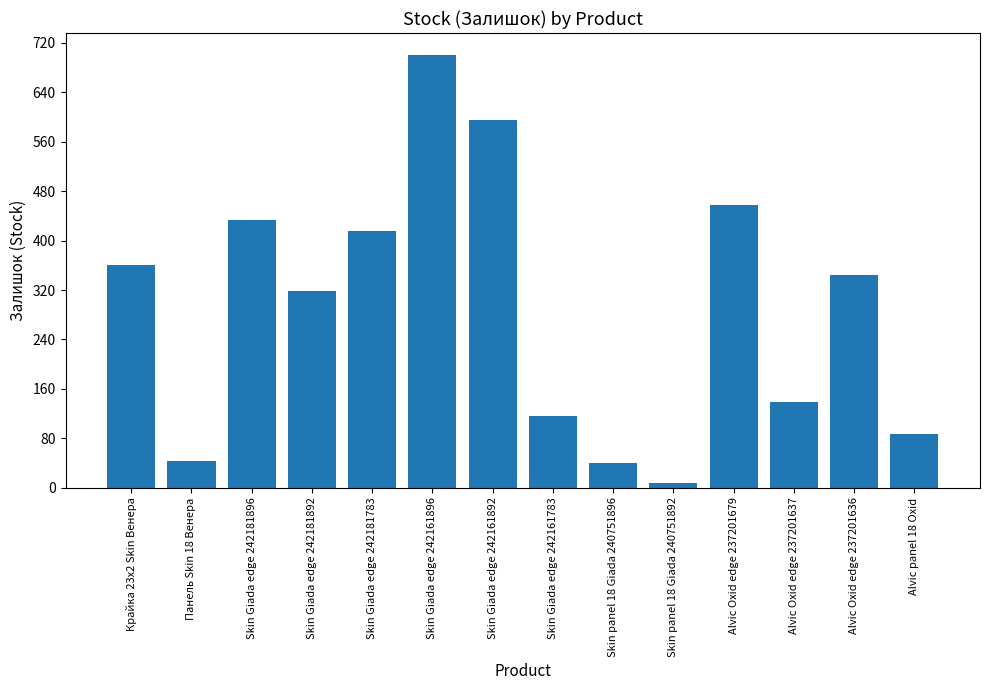

What is the maximum value shown in the chart?

701